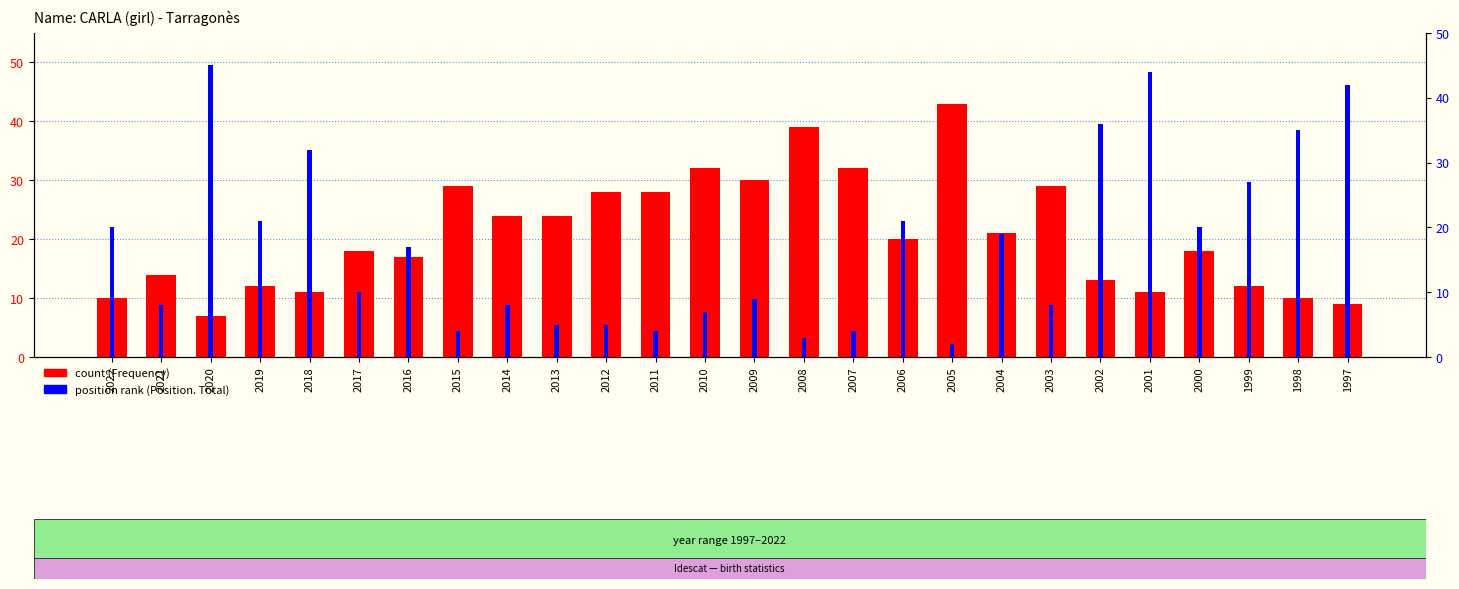

List the series in order of their overall mean, lowest first.

Position. Total, Frequency